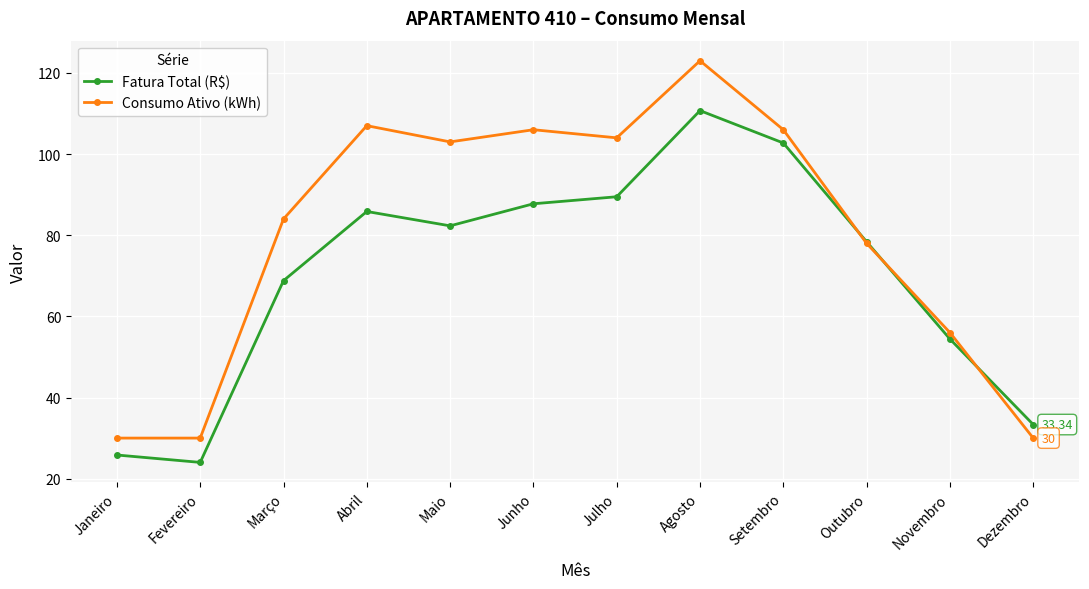

What is the label of the 12th point from the left?

Dezembro